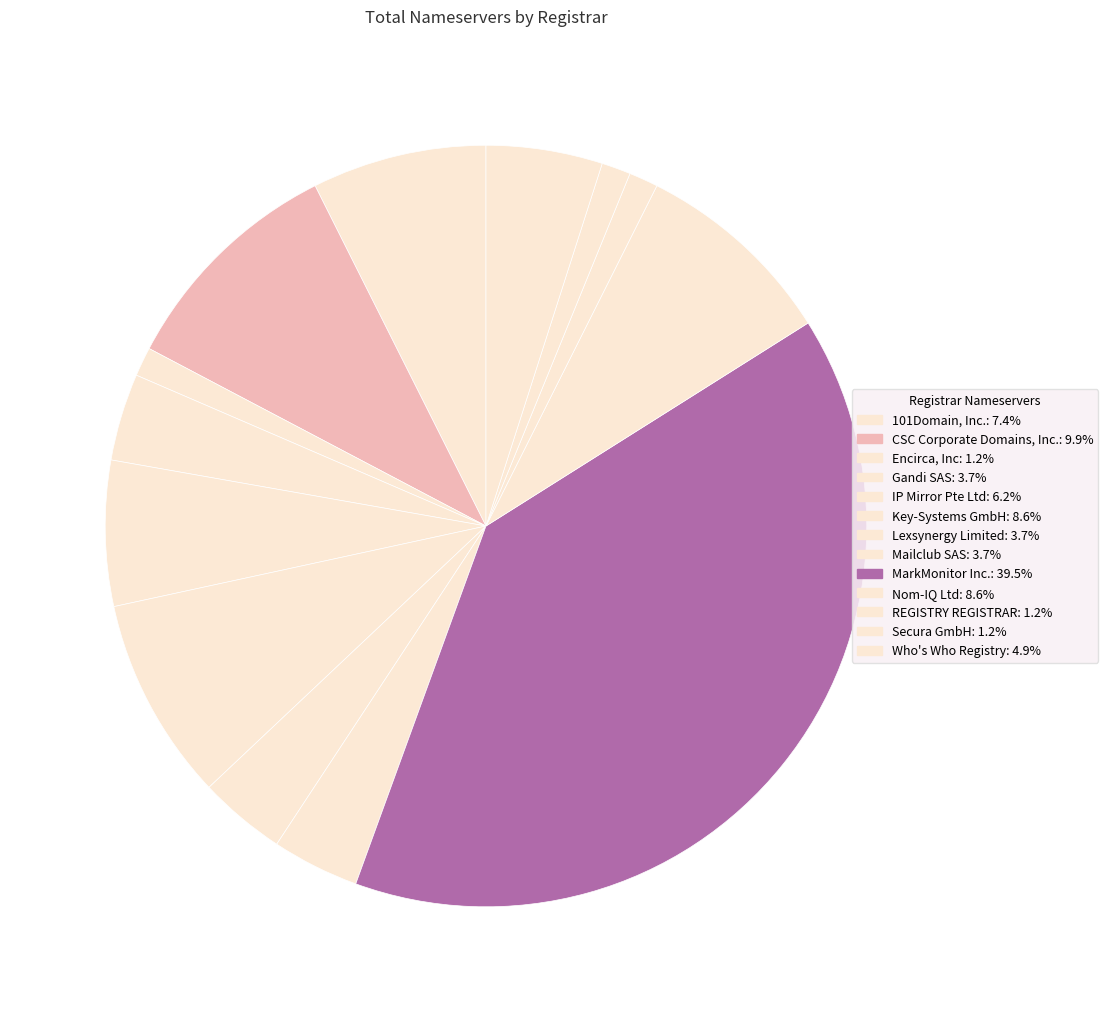

To the nearest percent, what portion does MarkMonitor Inc. represent?

40%